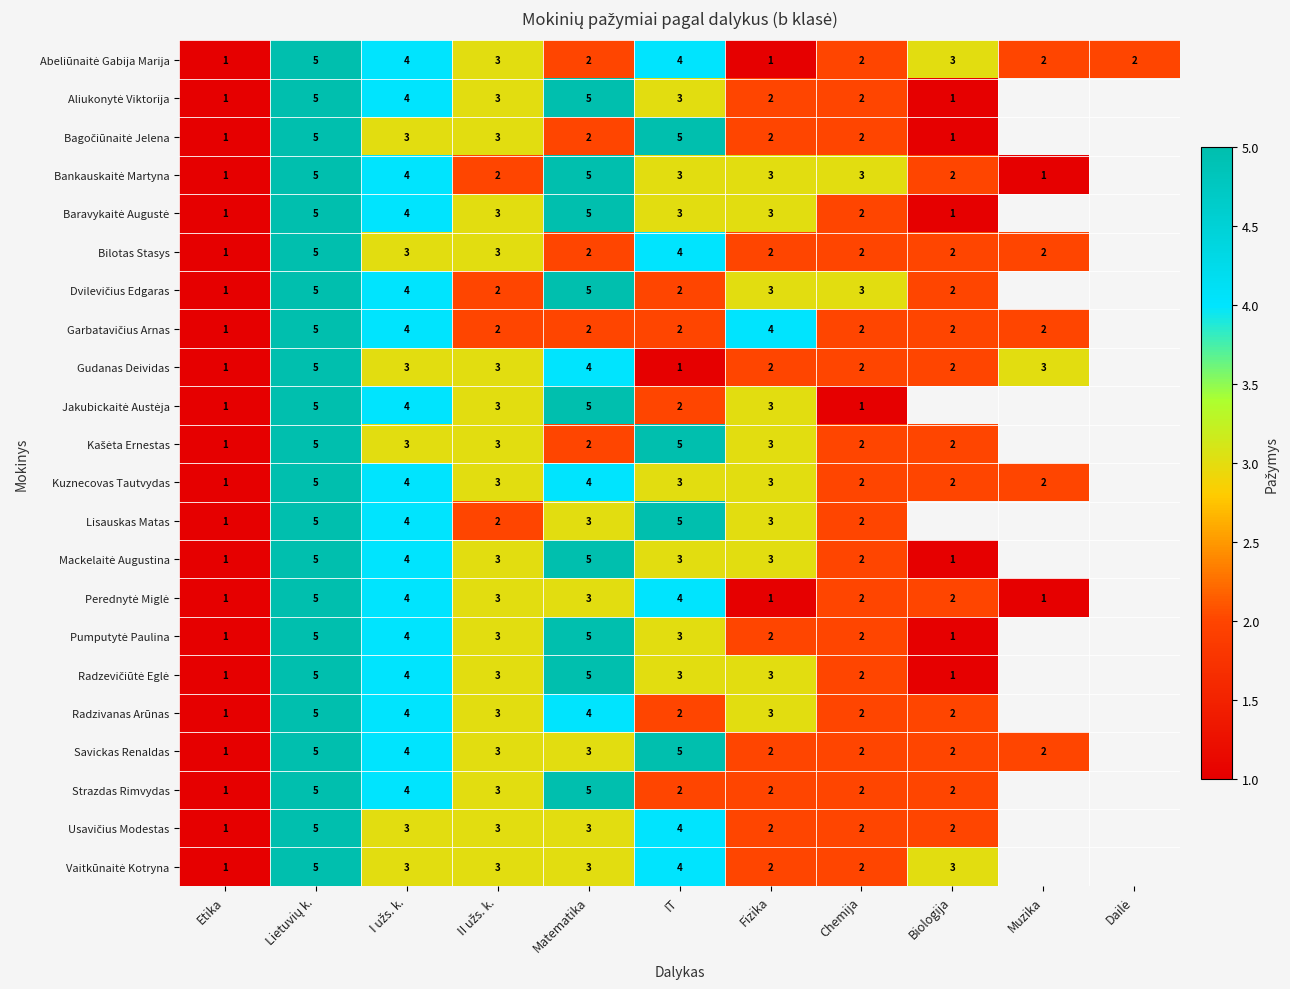

True or false: Kuznecovas Tautvydas has a value of 1 at Muzika.

False